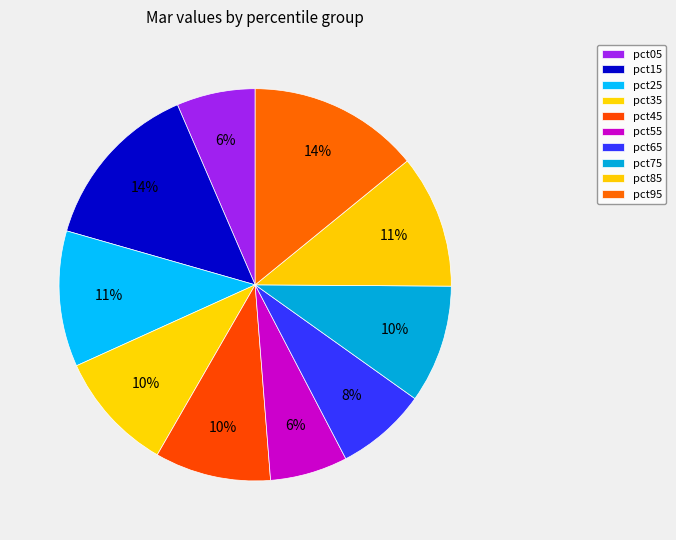

How many slices are in this pie chart?

10